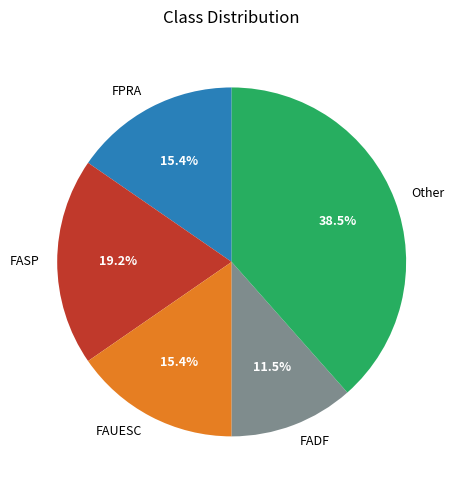

To the nearest percent, what is the difference between the FPRA and FADF slice percentages?

4%